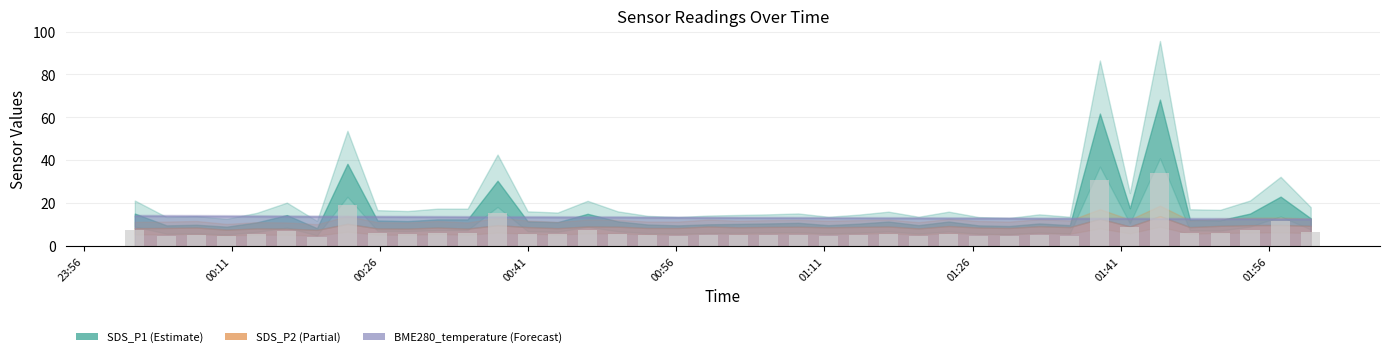

What is the average value?

7.8